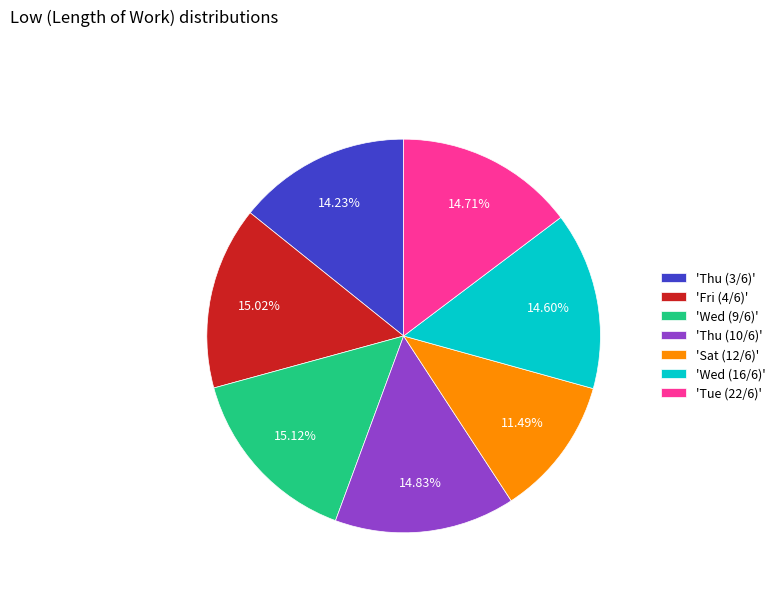

Approximately how many times larger is the value at 'Wed (9/6)' compared to 'Thu (10/6)'?

1.0